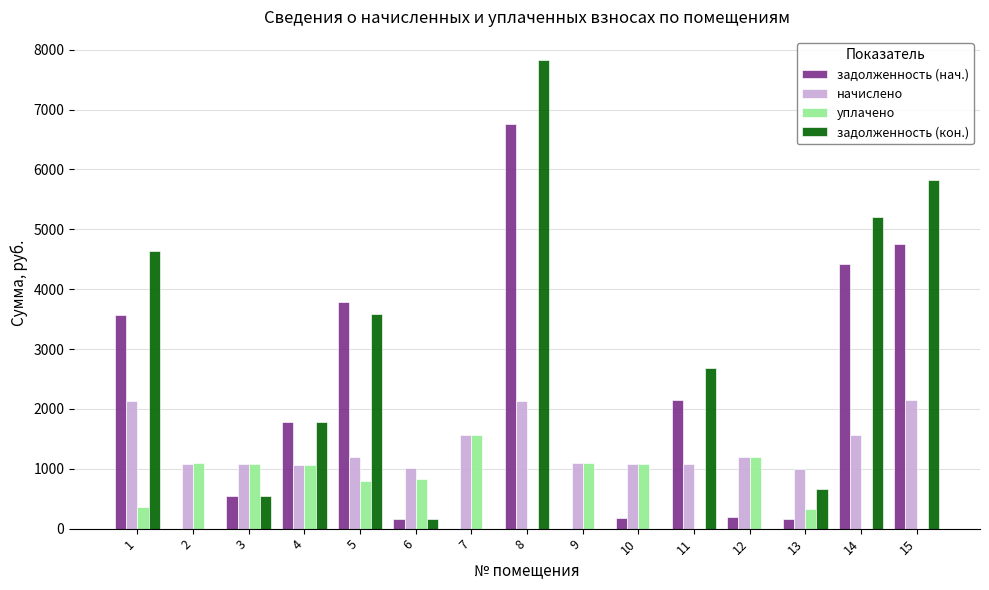

What is the greatest value displayed?

7823.2